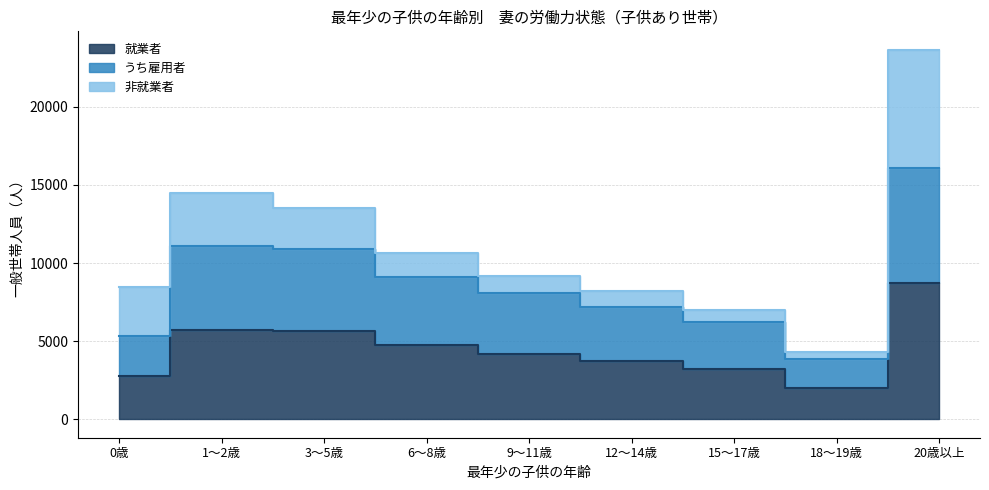

Which series has the largest total across all categories?

うち雇用者